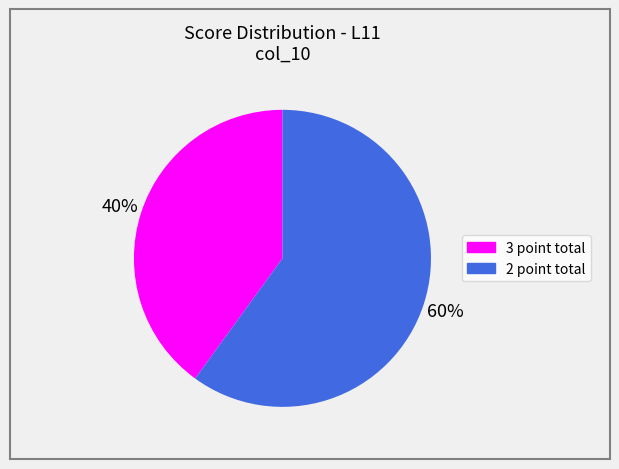

To the nearest percent, what is the difference between the largest and smallest slice percentages?

20%